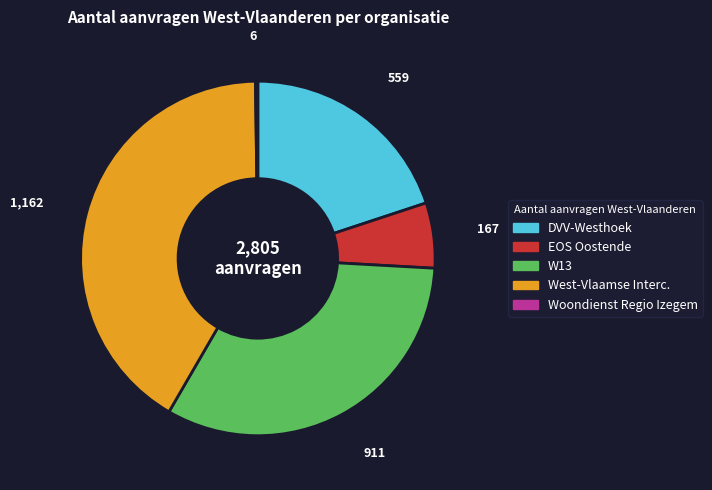

Is there a majority slice in this chart?

No